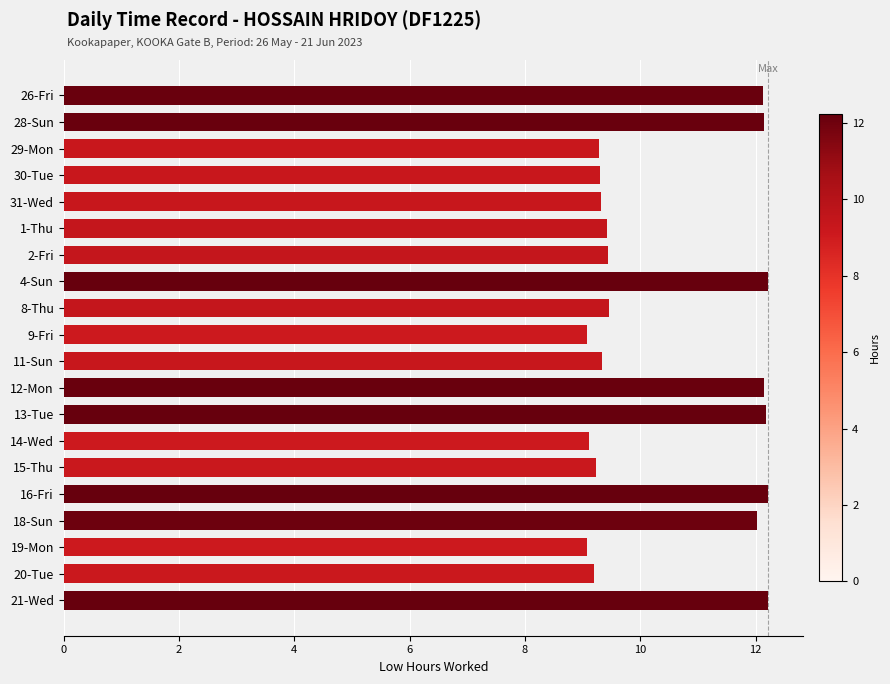

What is the change in value from 28-Sun to 31-Wed?

-2.8